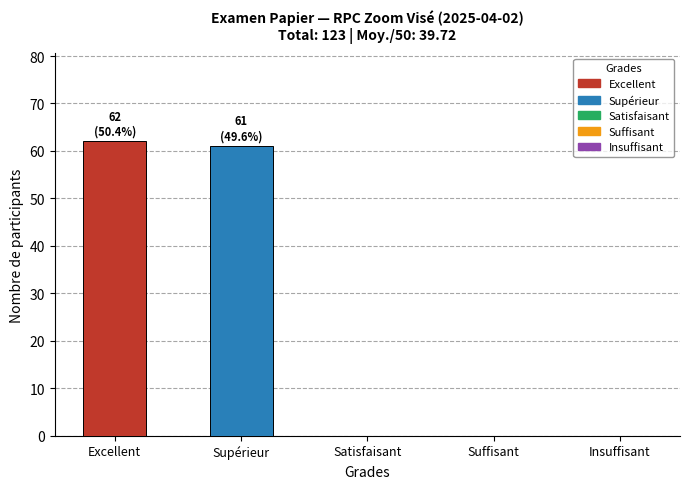

The chart shows a value of -20 at Insuffisant. True or false?

False